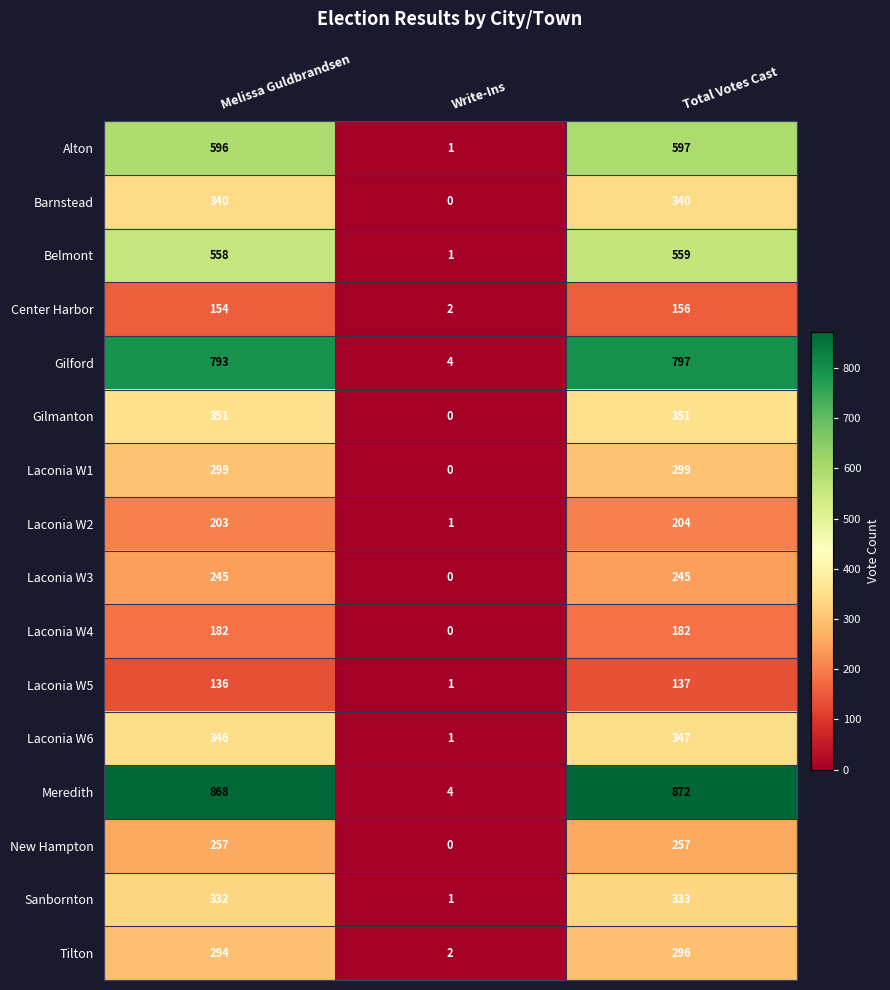

Is the value of Laconia W3 at Melissa Guldbrandsen greater than the value of Alton at Write-Ins?

Yes